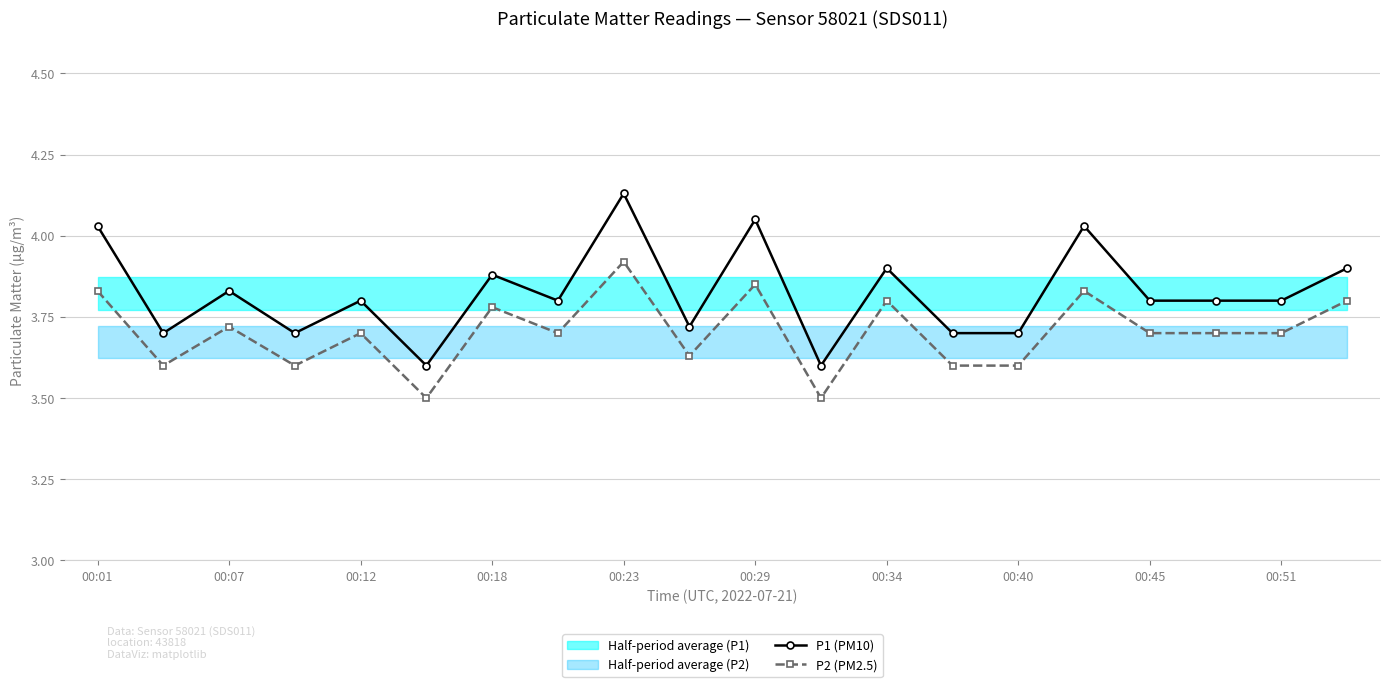

List the series in order of their peak value, lowest first.

P2 (PM2.5), P1 (PM10)